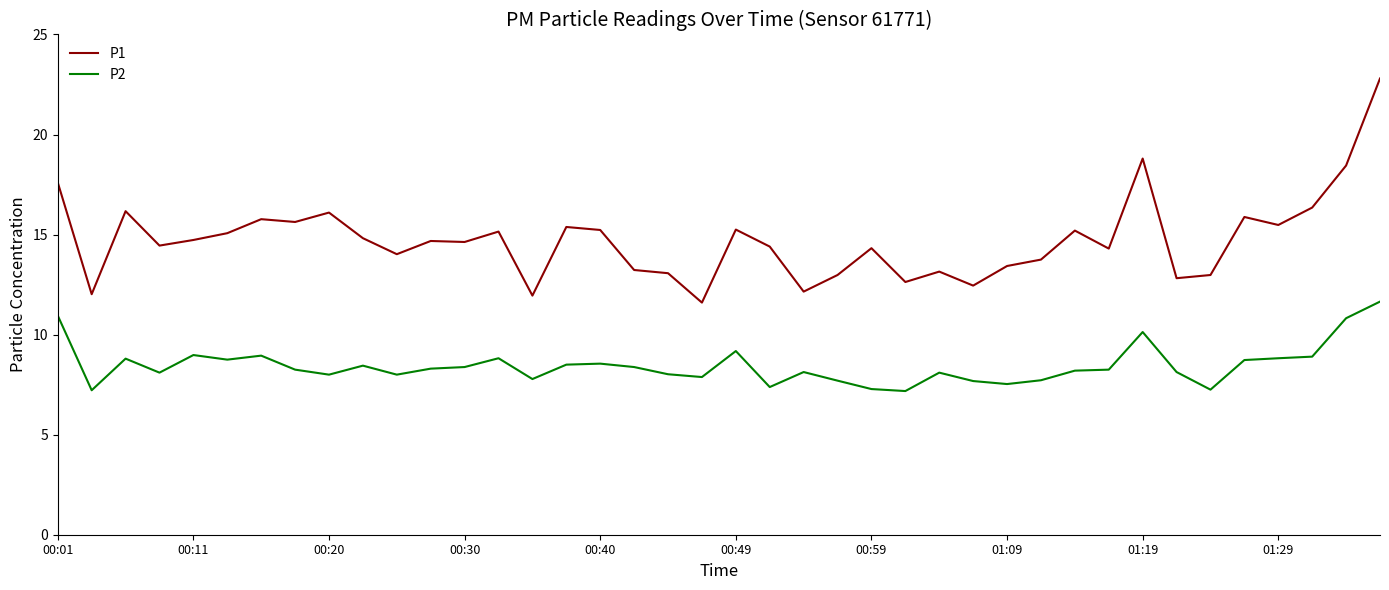

True or false: P2 and P1 intersect in this chart.

False